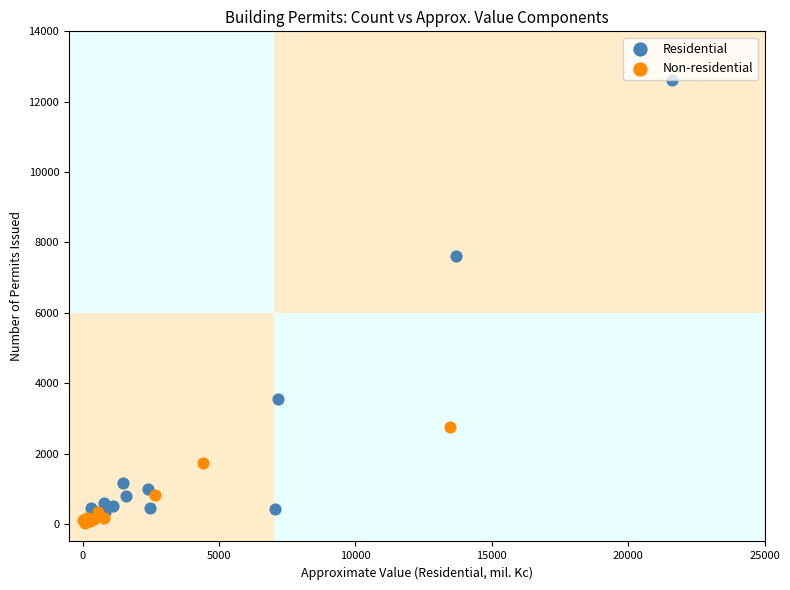

Which series reaches the minimum Y coordinate?

Non-residential